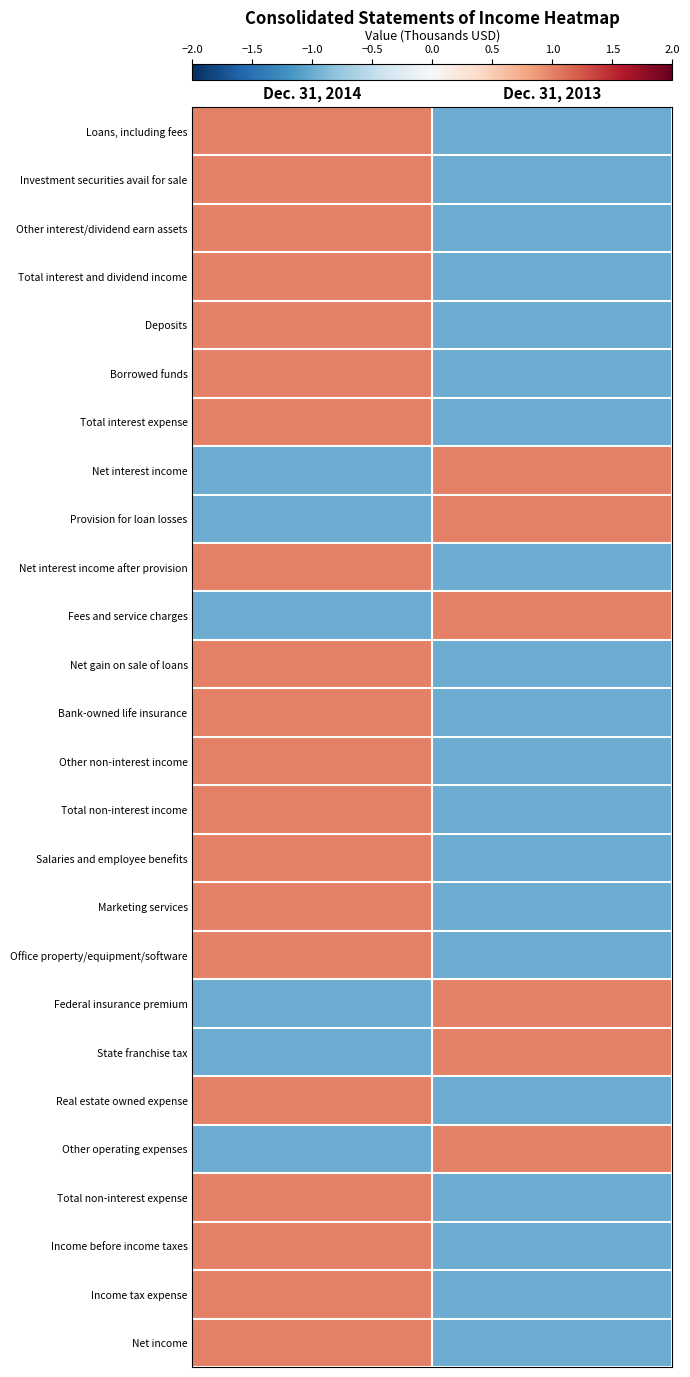

At how many categories does at least one series exceed 0?

2